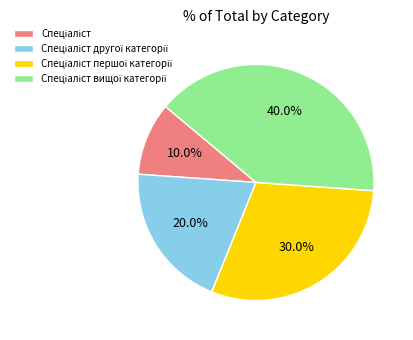

Does any single category account for the majority?

No